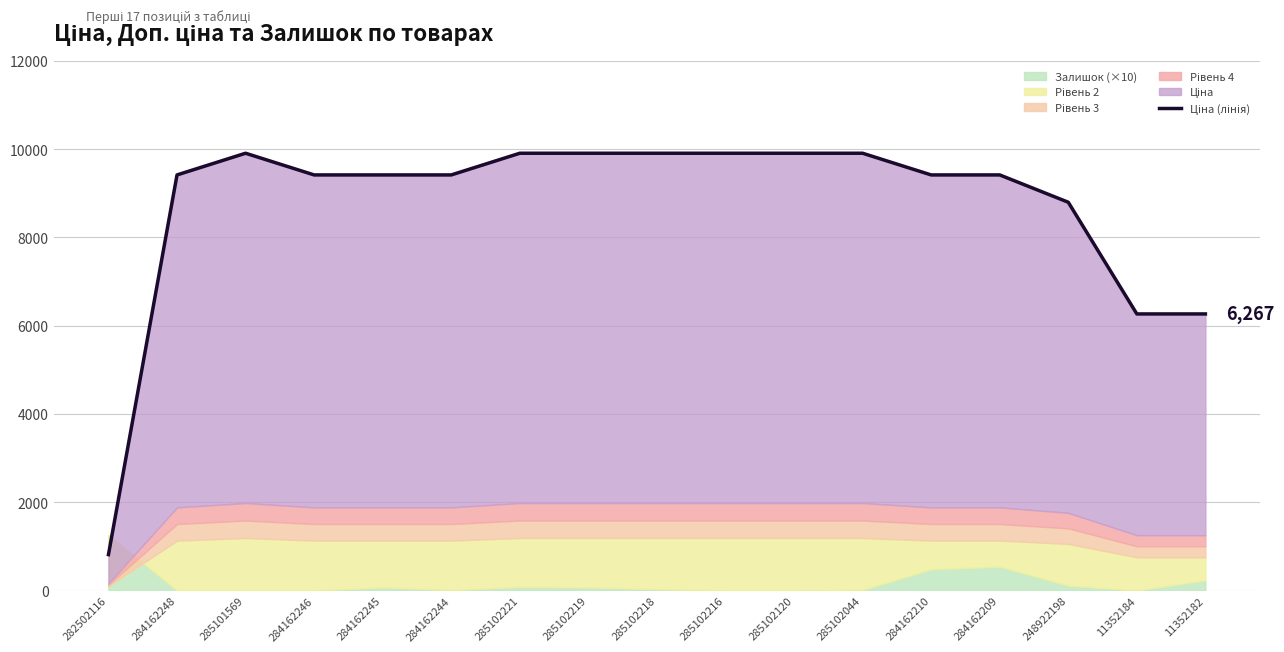

The value at 11352184 is 6266.7. True or false?

True